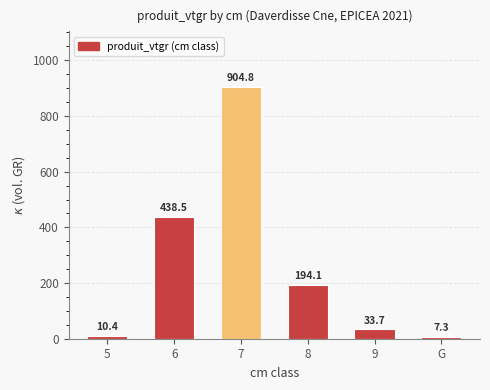

Is it true that the value at 8 is 194.1?

True